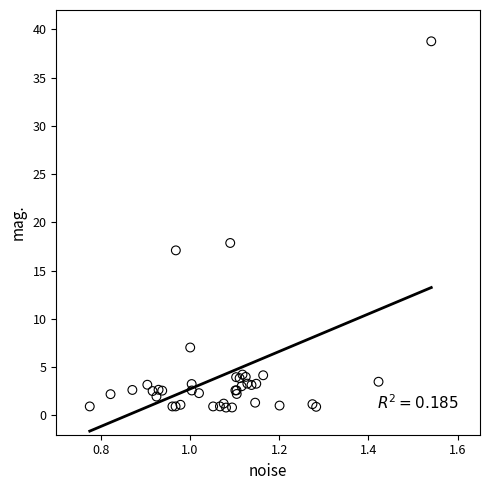

What Y value in the scatter plot is closest to 19?

17.9